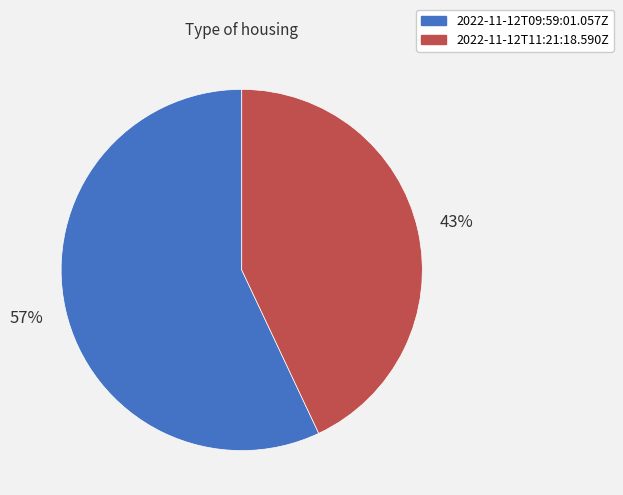

To the nearest percent, what percentage of the pie is 2022-11-12T09:59:01.057Z?

57%